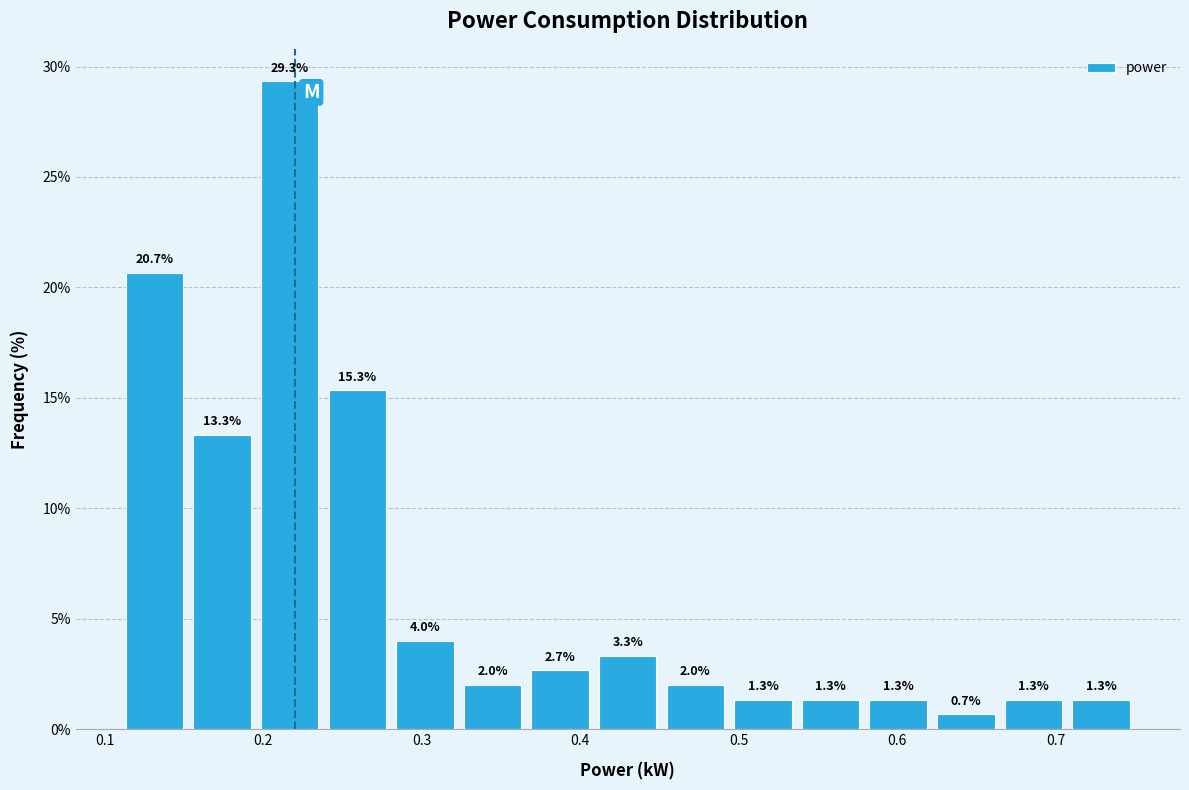

Which range on the x-axis has the tallest bar?

0.20 to 0.24